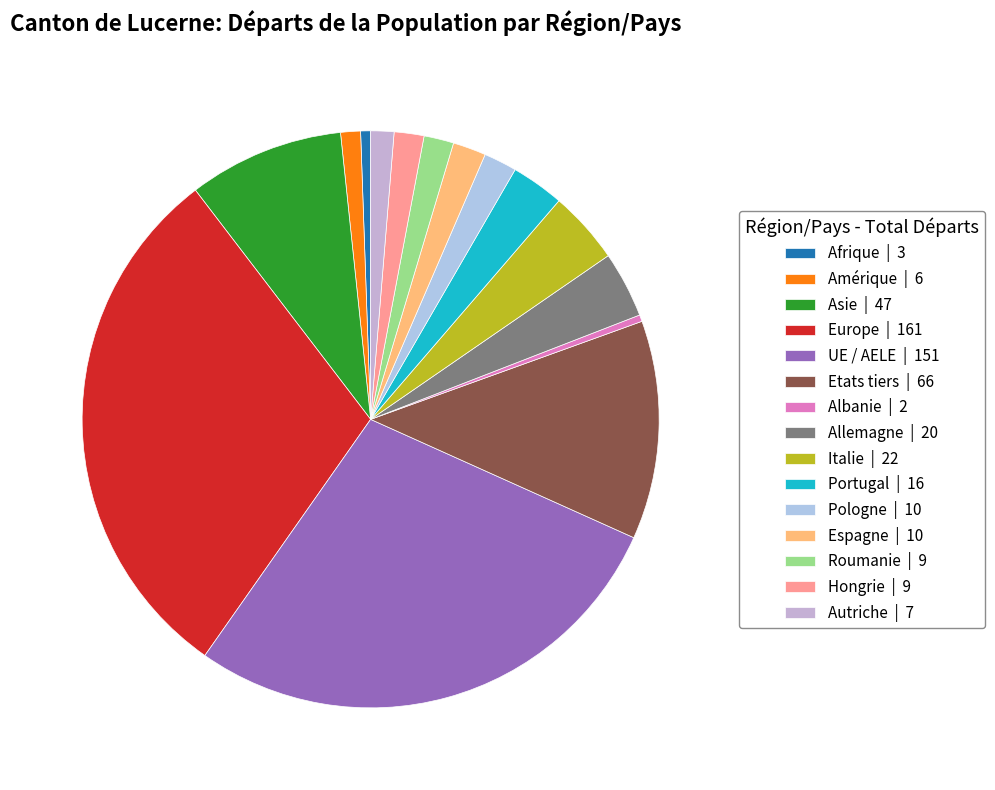

Does any single category account for the majority?

No